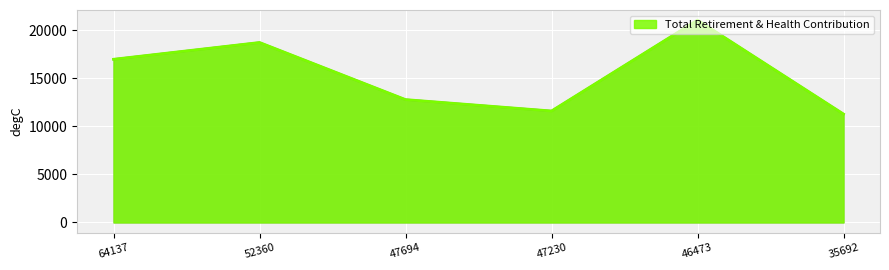

How many interior local valleys (lower than both neighbors) does the data have?

1